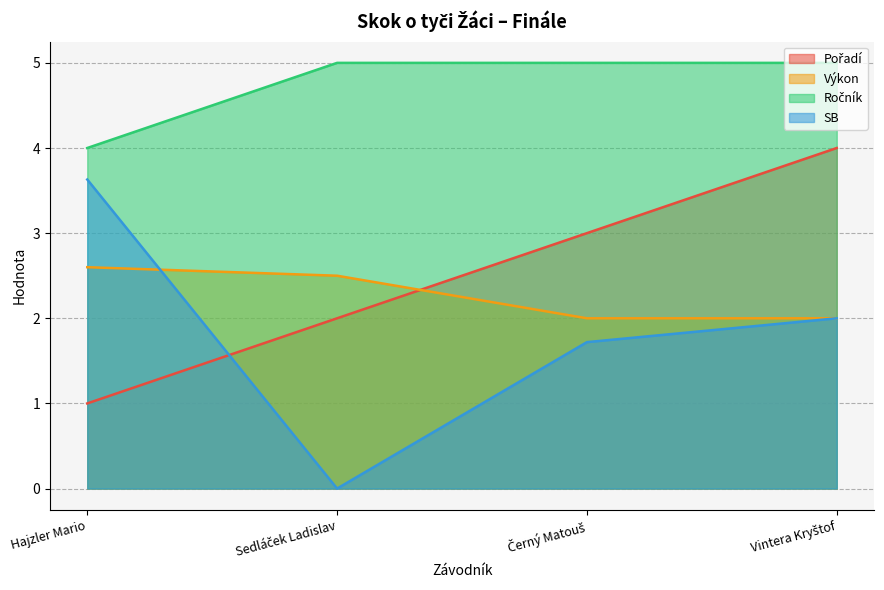

Rank the series by their maximum value, from lowest to highest.

Výkon, SB, Pořadí, Ročník